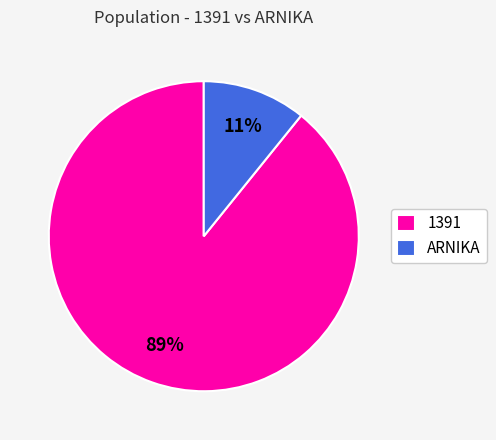

To the nearest percent, what is the difference between the ARNIKA and 1391 slice percentages?

78%